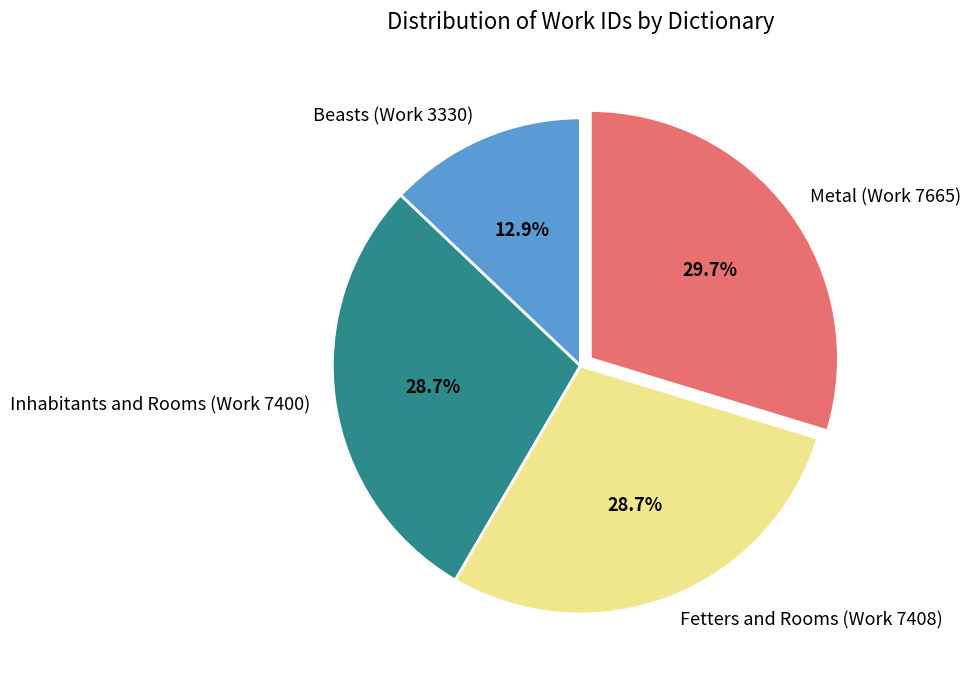

Is the sum of Fetters and Rooms (Work 7408) and Metal (Work 7665) greater than half?

Yes